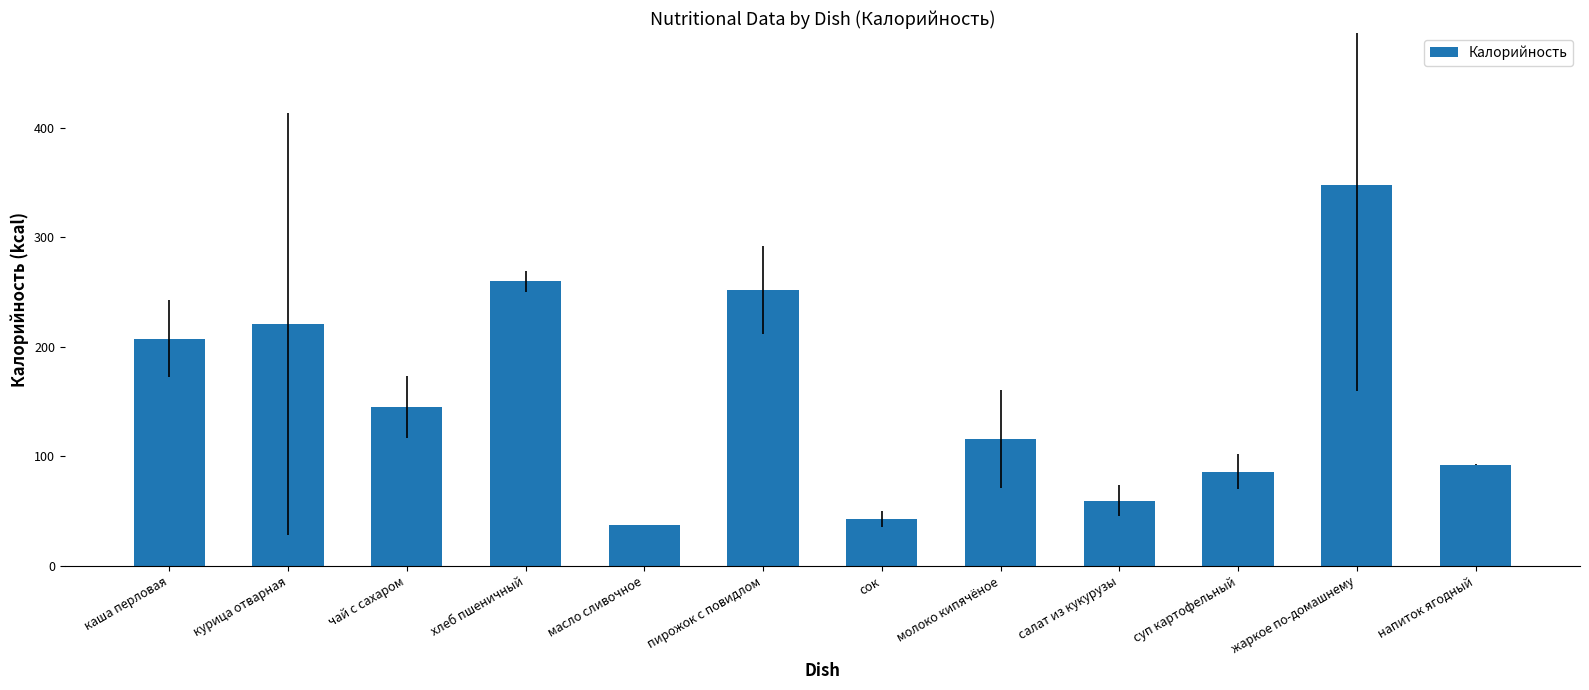

Reading left to right, transcribe all the data shown in this chart.

207.5	220.6	145.2	260.0	37.5	252.0	43.0	116.0	59.6	85.8	347.5	92.4